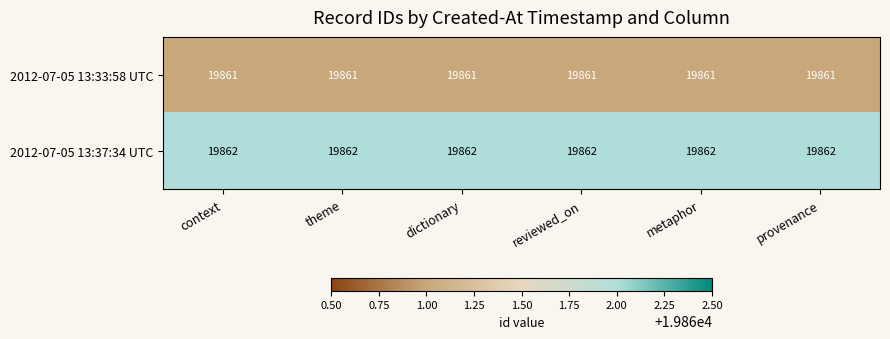

What is the sum of the 2012-07-05 13:37:34 UTC values at dictionary and provenance?

39724